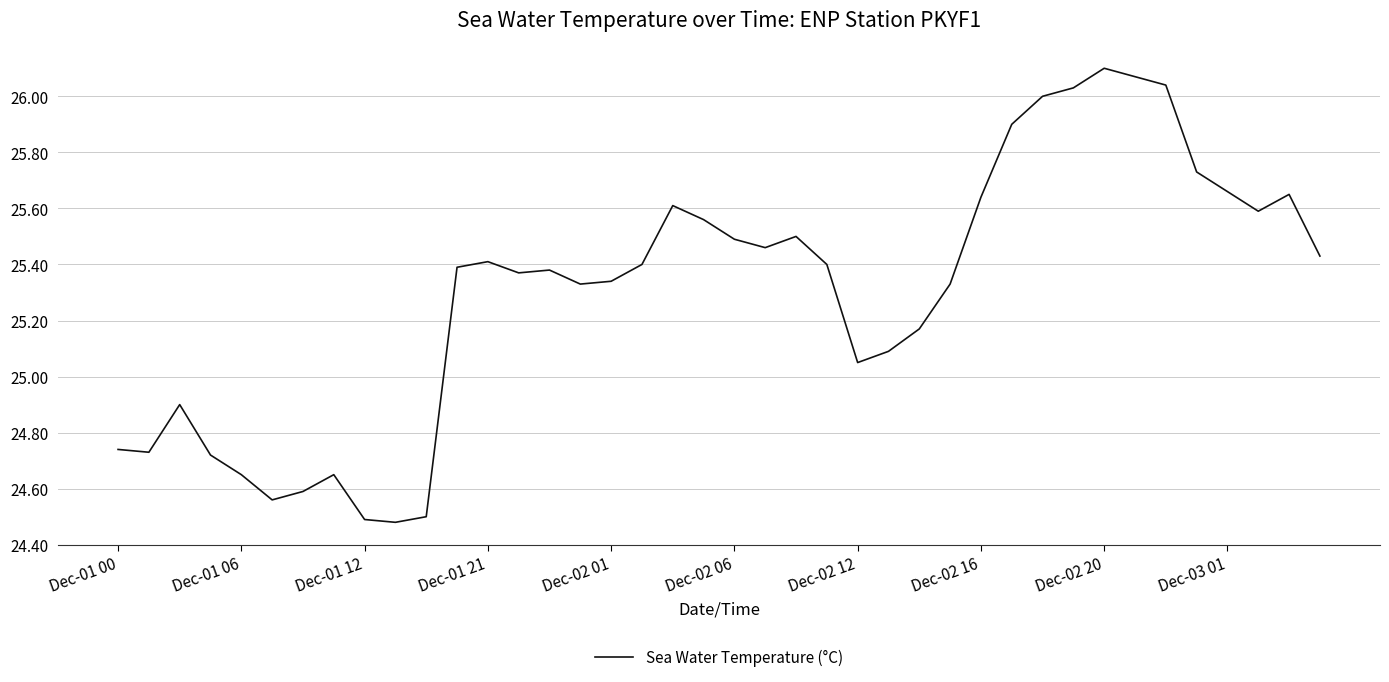

What is the difference between the maximum and minimum values?

1.6